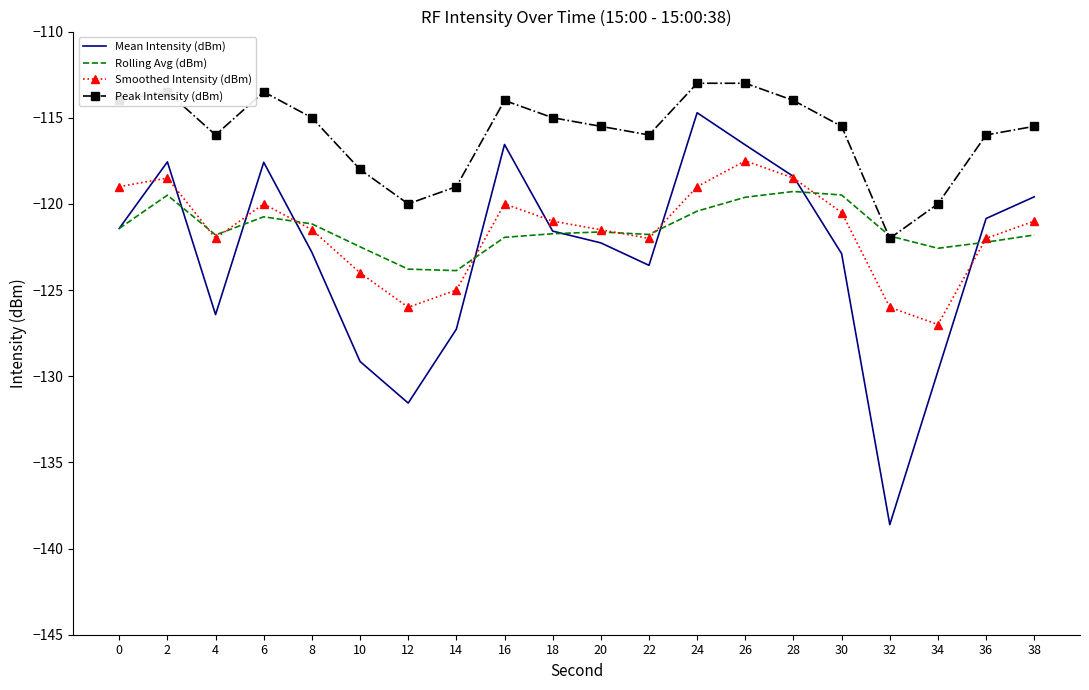

What is the total value across all series at 0?

-475.8